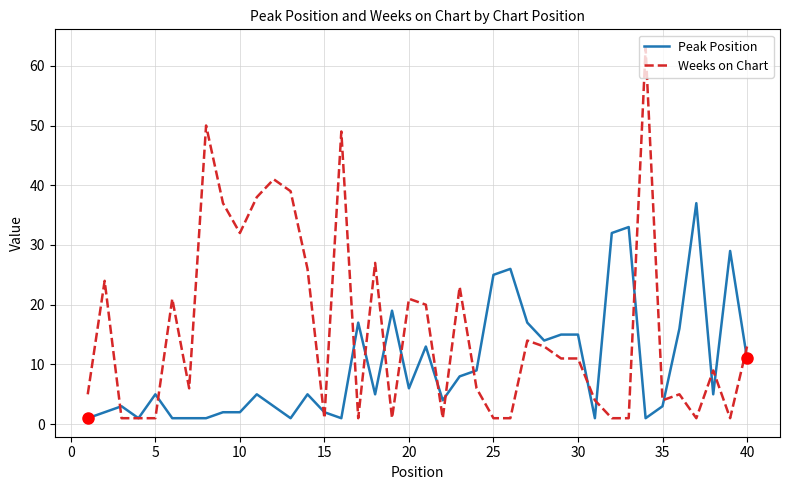

True or false: Peak Position and Weeks on Chart intersect in this chart.

True